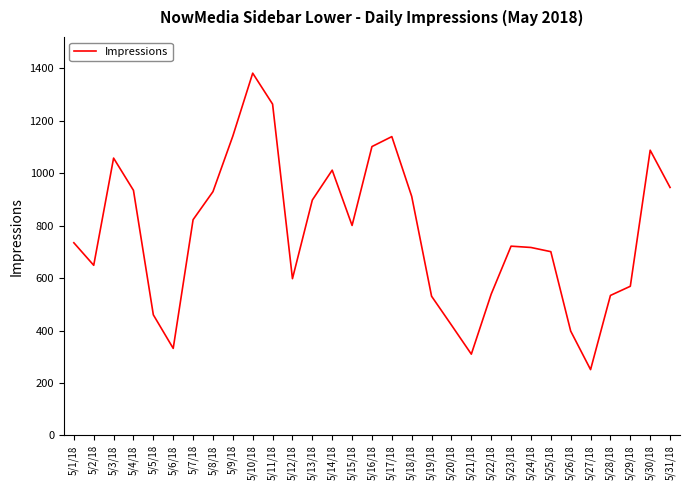

Which label corresponds to the largest value in the chart?

5/10/18